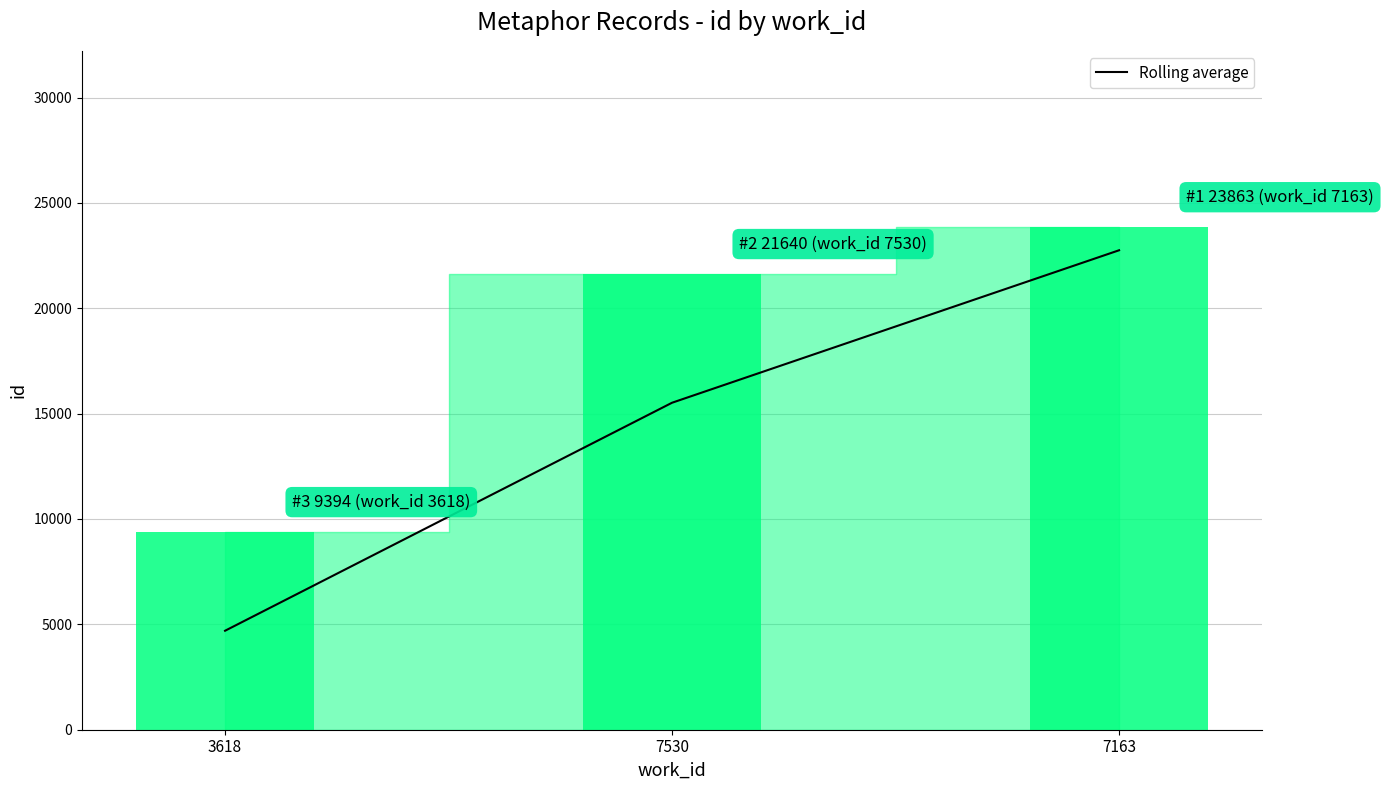

Rank the categories by value from lowest to highest.

3618, 7530, 7163